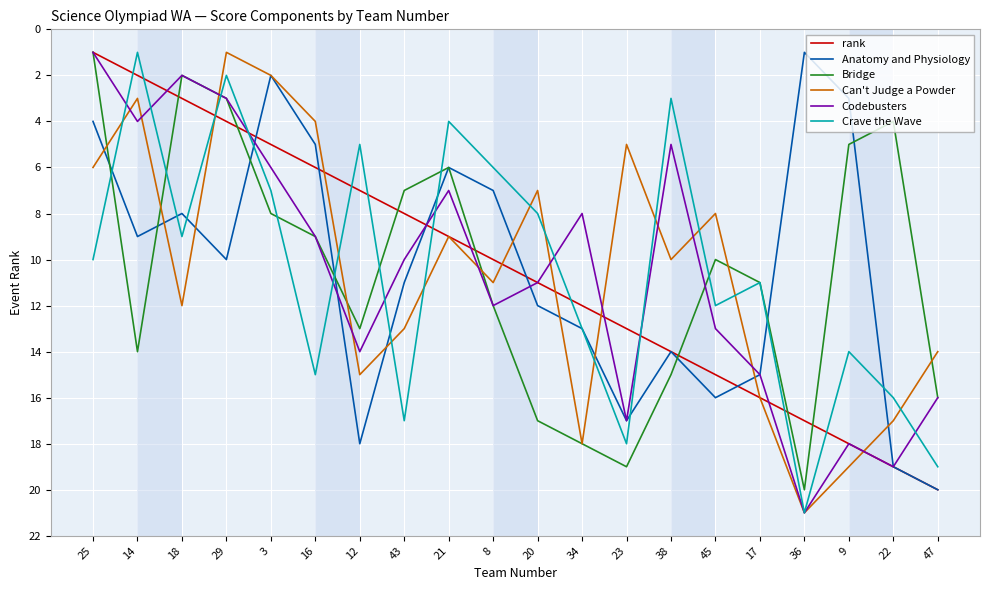

True or false: rank has a value of 4 at 16.

False